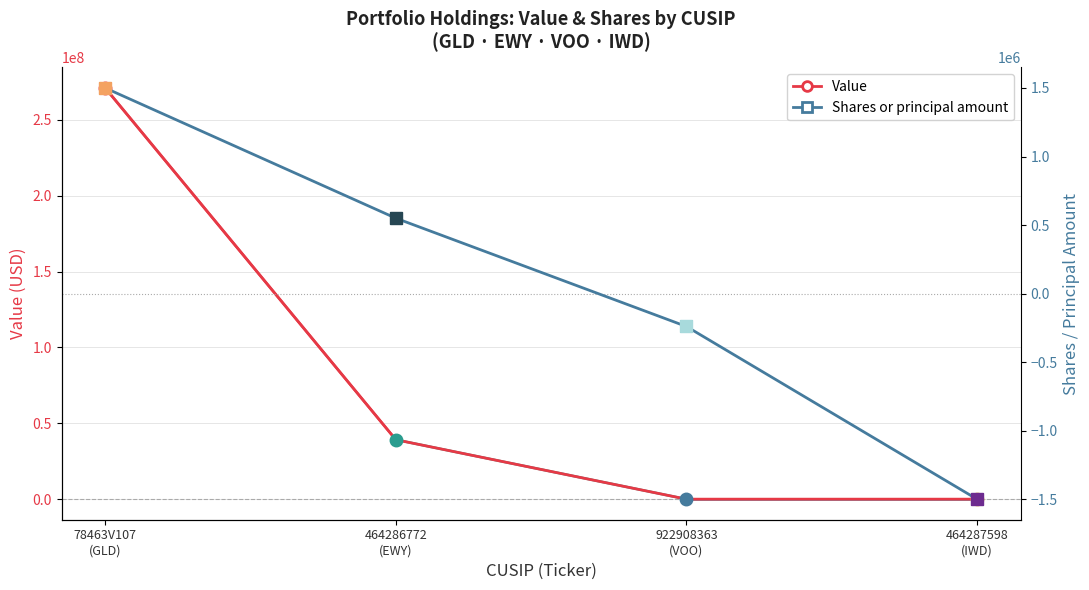

True or false: Value and Shares or principal amount intersect in this chart.

False